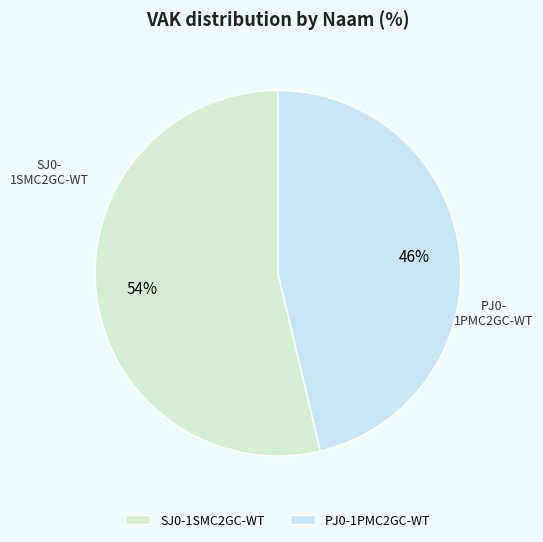

The SJ0-1SMC2GC-WT slice represents 62% of the pie. True or false?

False